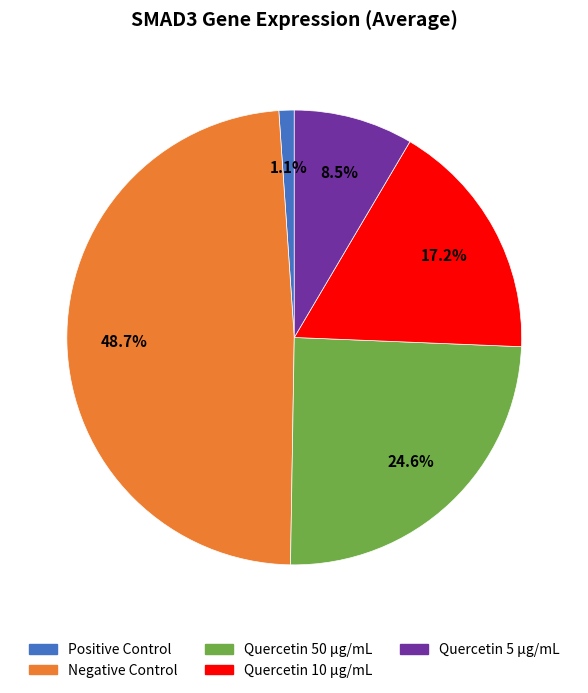

Which slice is the largest?

Negative Control